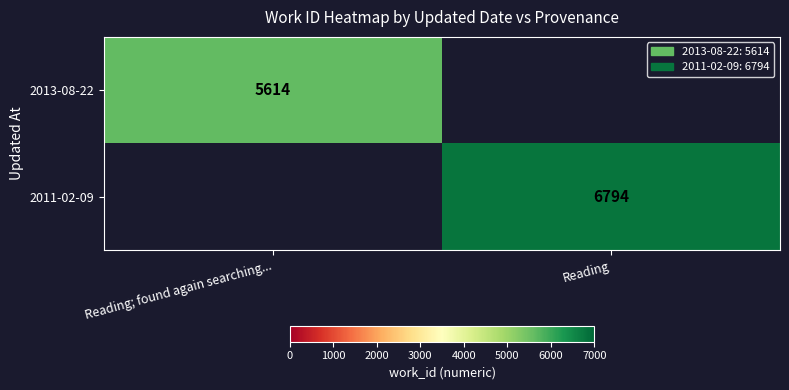

True or false: 2013-08-22 has a value of 1260.2 at Reading; found again searching....

False